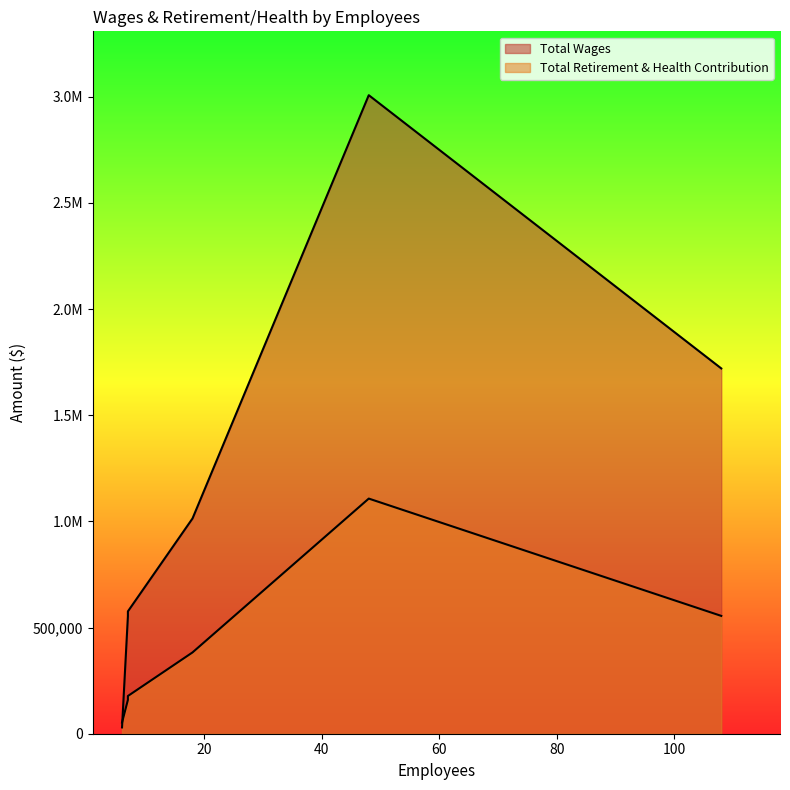

What is the sum of the Total Retirement & Health Contribution values at 7 and 18?

542339